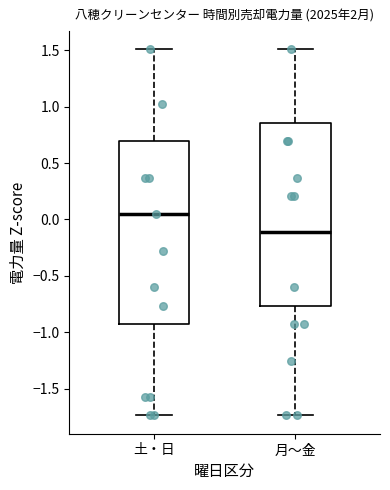

Reading left to right, read every box against the y-axis: the position of its median line, the range the box covers, and the ends of its whiskers. The values are not printed on the chart, so give them approximately, as read against the axis.

土・日: median 0.05, box -0.95 to 0.70, whiskers -1.75 to 1.50
月～金: median -0.10, box -0.75 to 0.85, whiskers -1.75 to 1.50